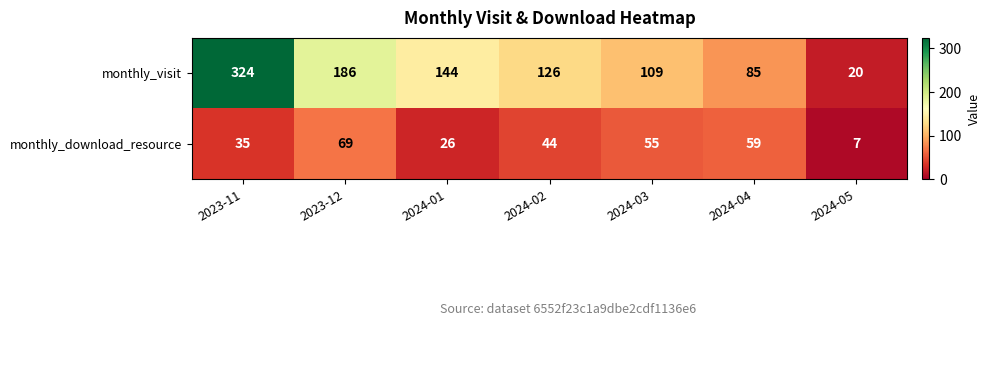

What is the average value of the monthly_download_resource series?

42